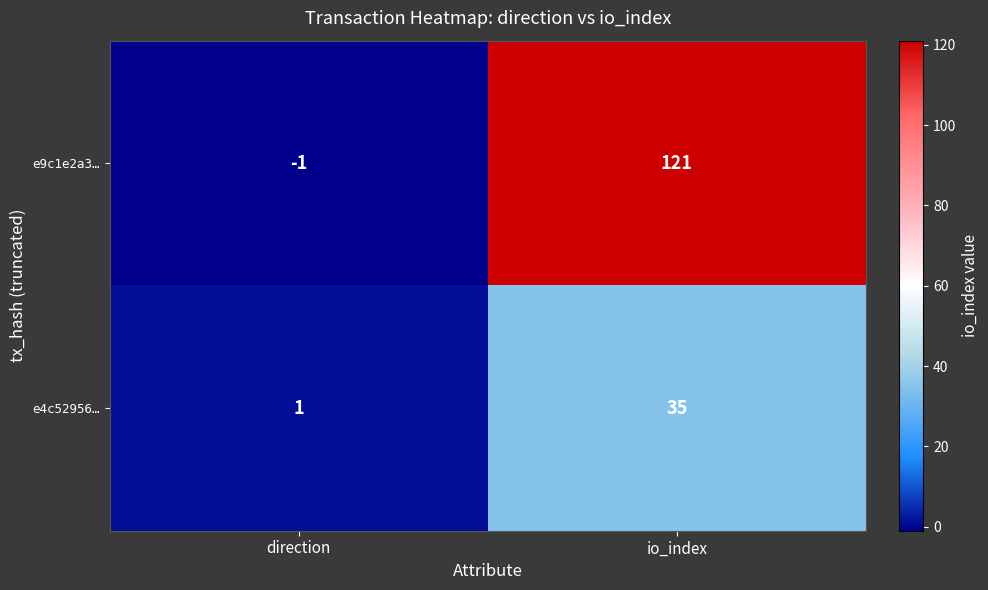

What is the spread (max minus min) of values at direction?

2